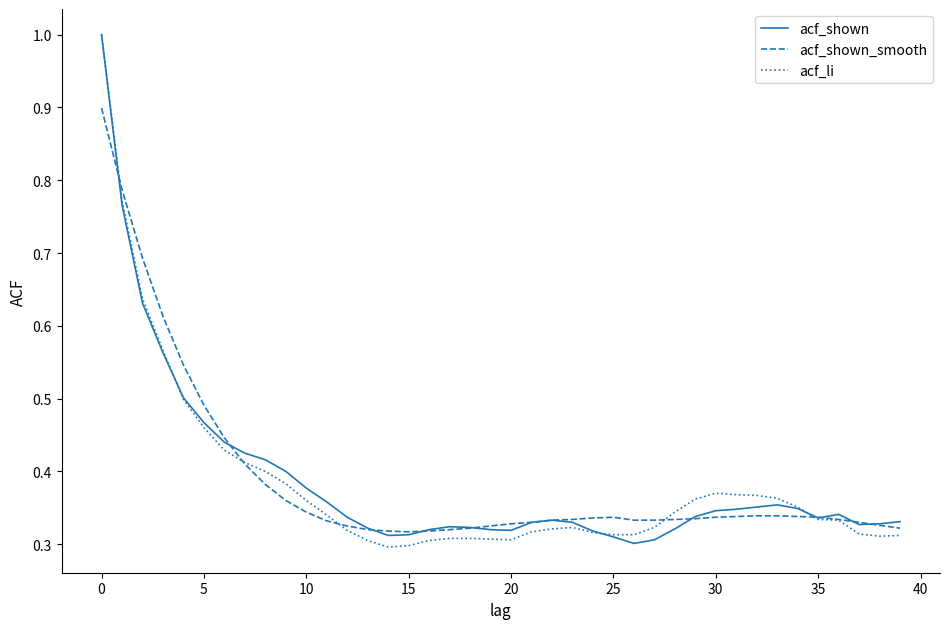

What is the maximum value shown in the chart?

1.0